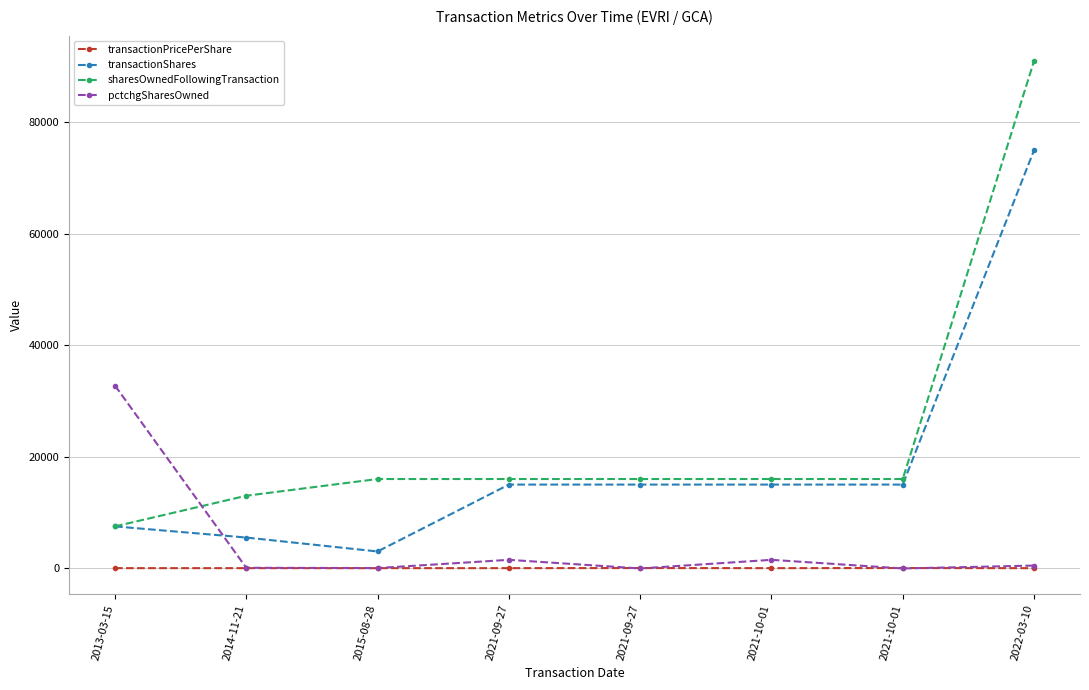

Is this an area chart (filled region under the line)?

No